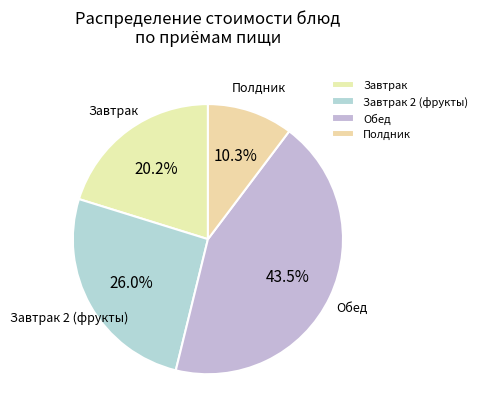

What is the ratio of the value at Обед to the value at Завтрак 2 (фрукты)?

1.7